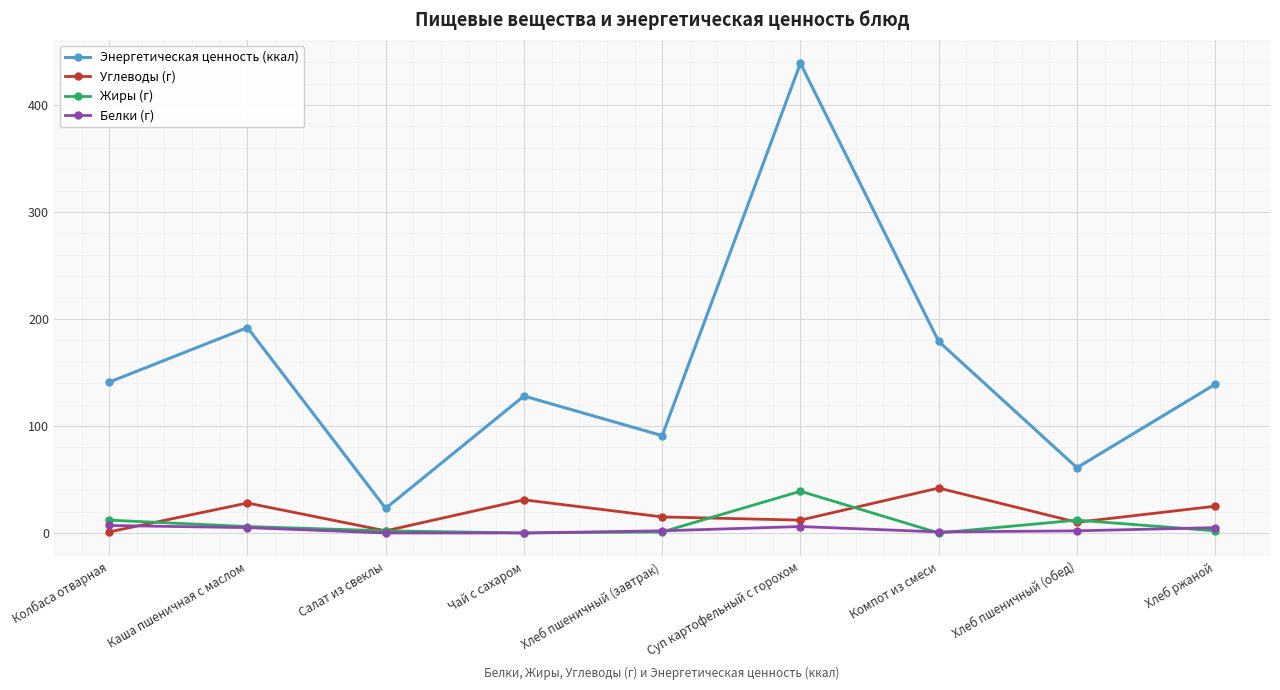

True or false: Белки (г) and Энергетическая ценность (ккал) intersect in this chart.

False